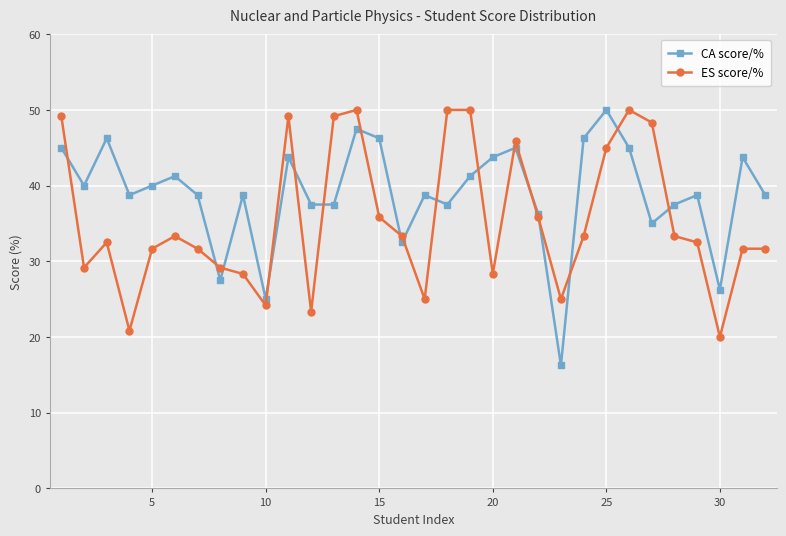

What is the value of the CA score/% point at the 18th from the left?

37.5